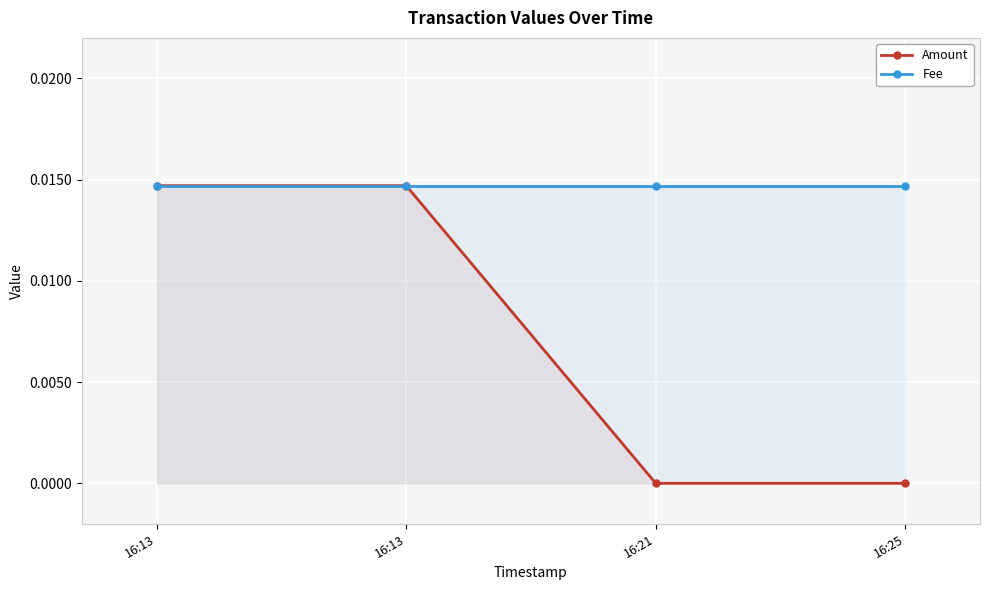

Is the value of Fee at 16:13 greater than the value of Amount at 16:21?

Yes